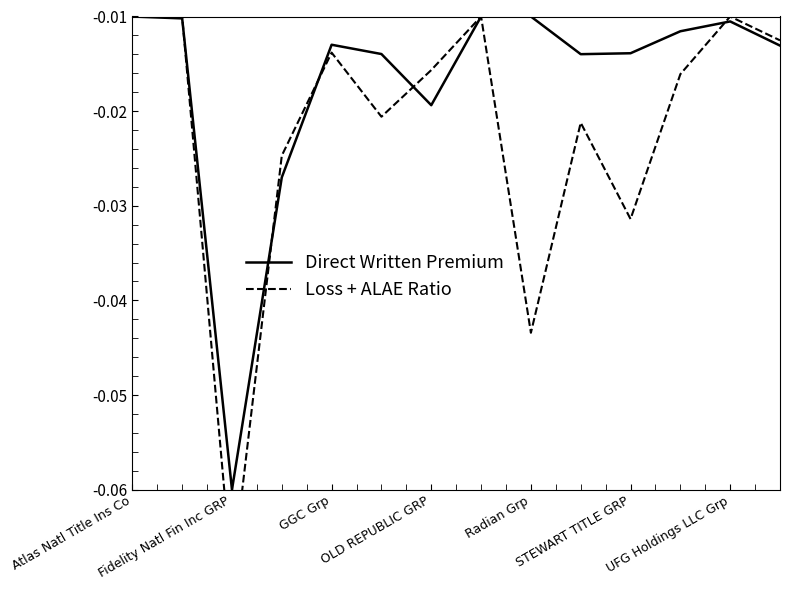

What is the sum of all Loss + ALAE Ratio values?

-0.3